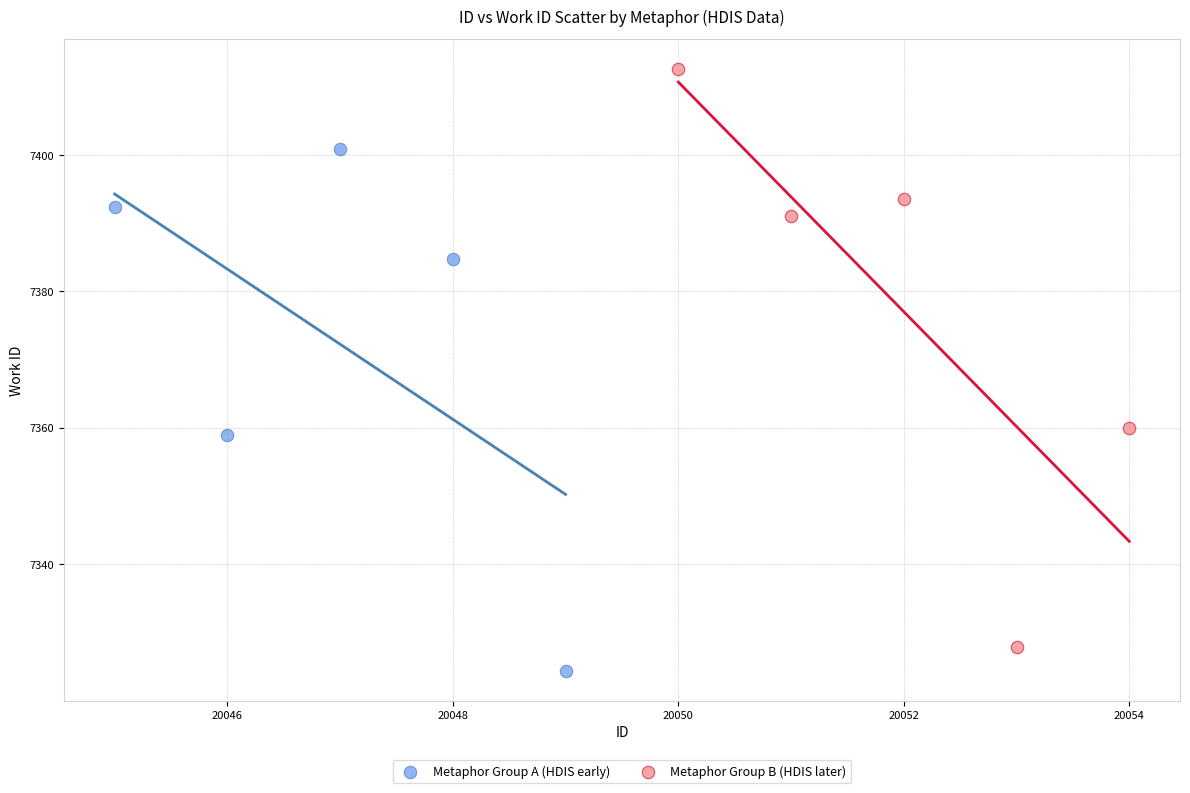

Which series has the largest Y range (max minus min)?

Metaphor Group B (HDIS later)